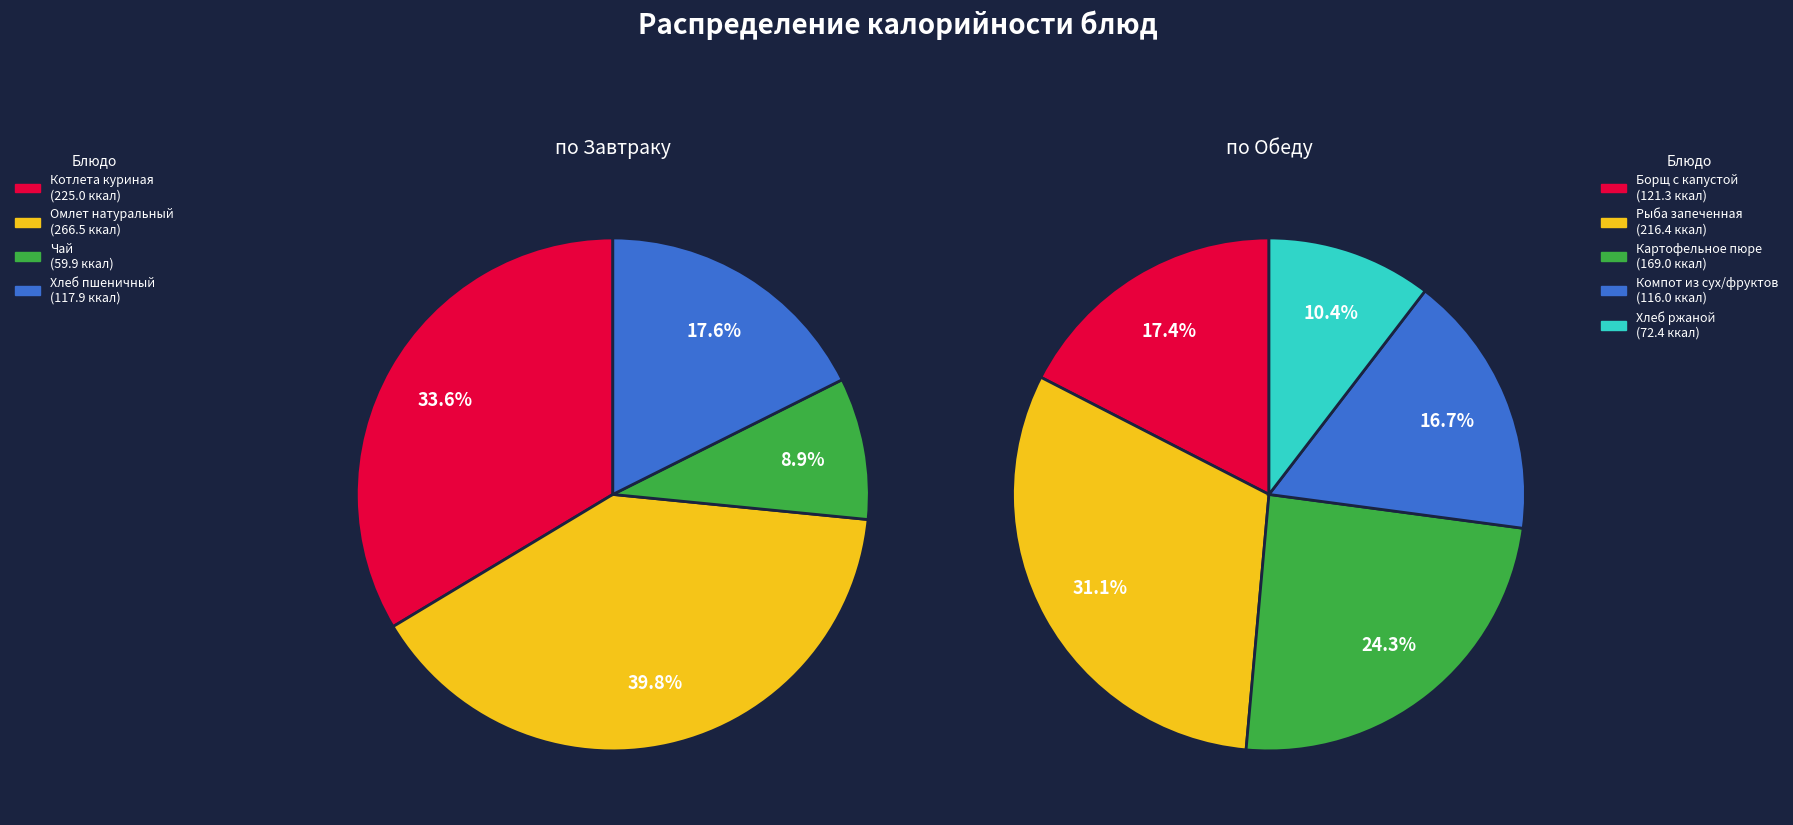

How many segments does this pie chart have?

9